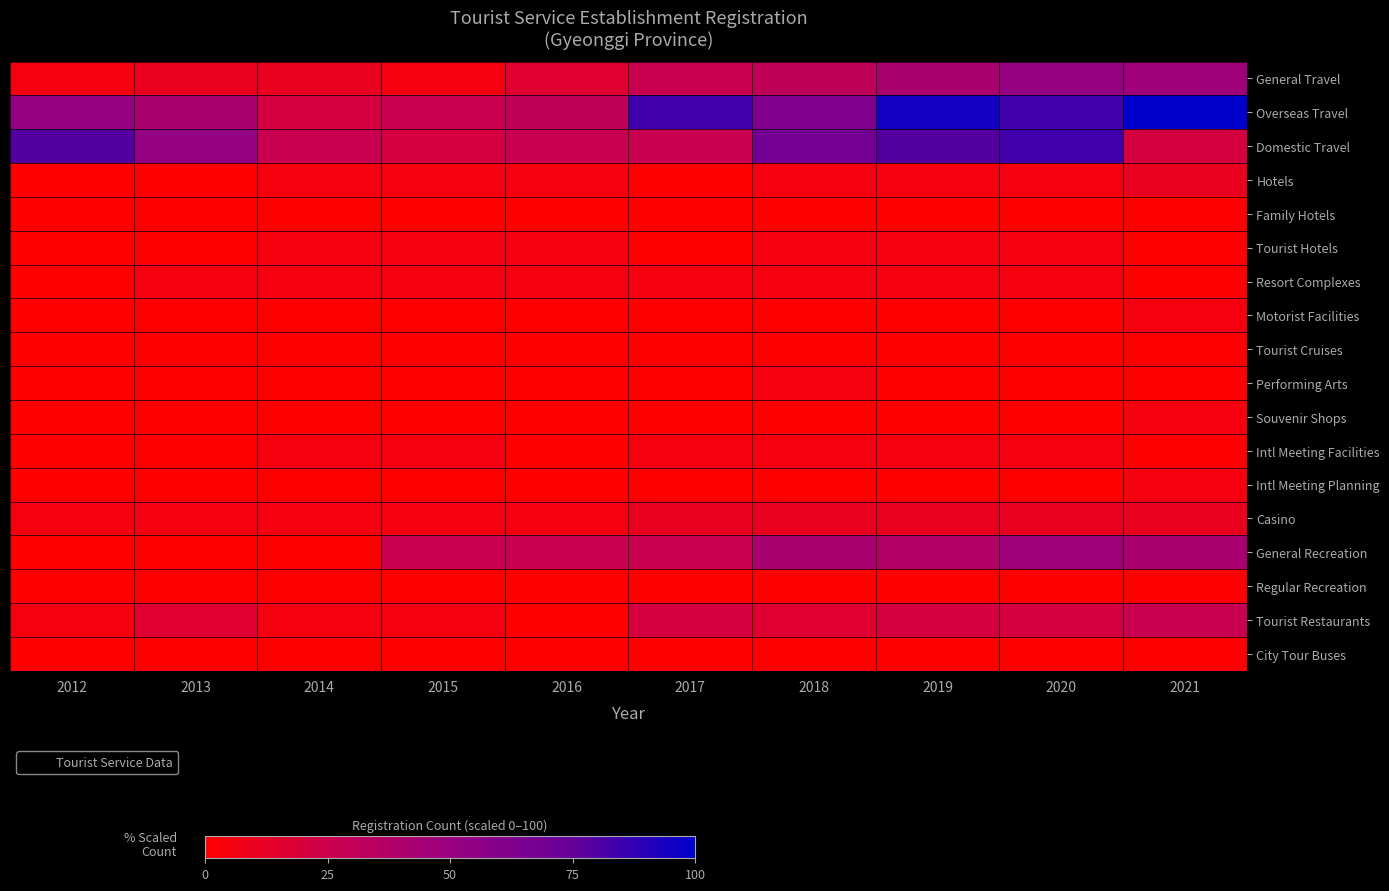

At which category does the chart reach its minimum across all series?

2012